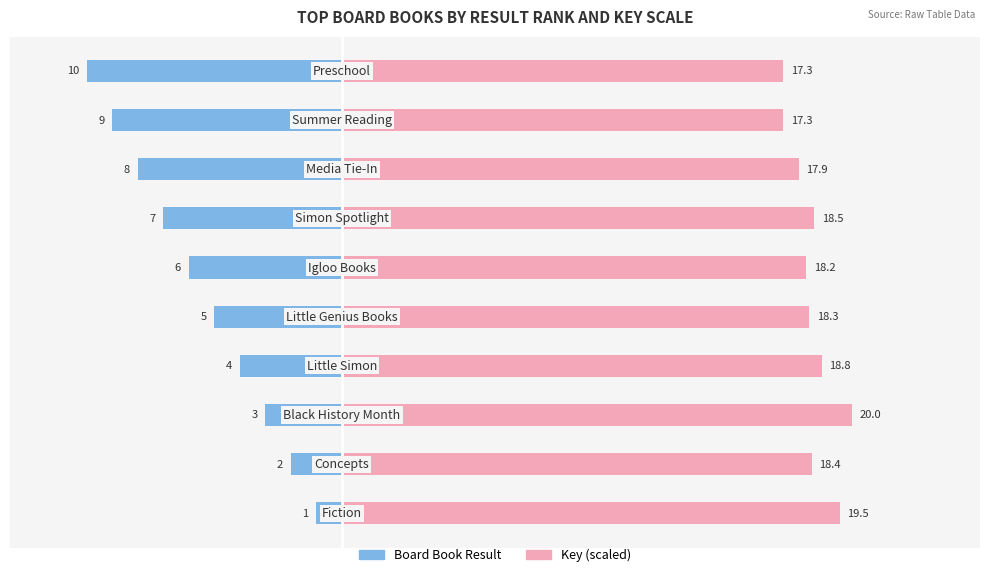

Is it true that Board Book Result equals -1.0 at 0?

True